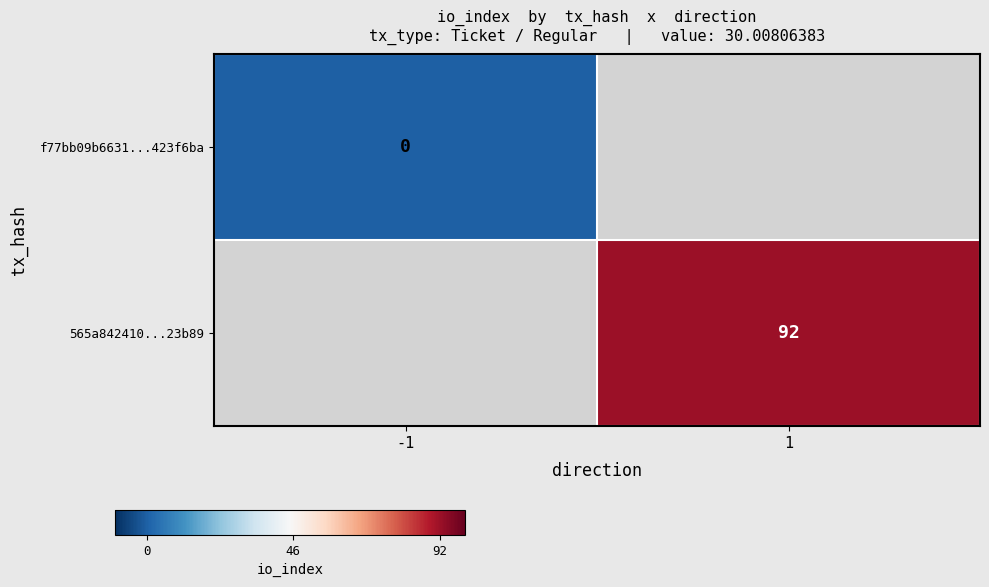

Is the value of f77bb09b6631...423f6ba at -1 greater than the value of 565a842410...23b89 at 1?

No